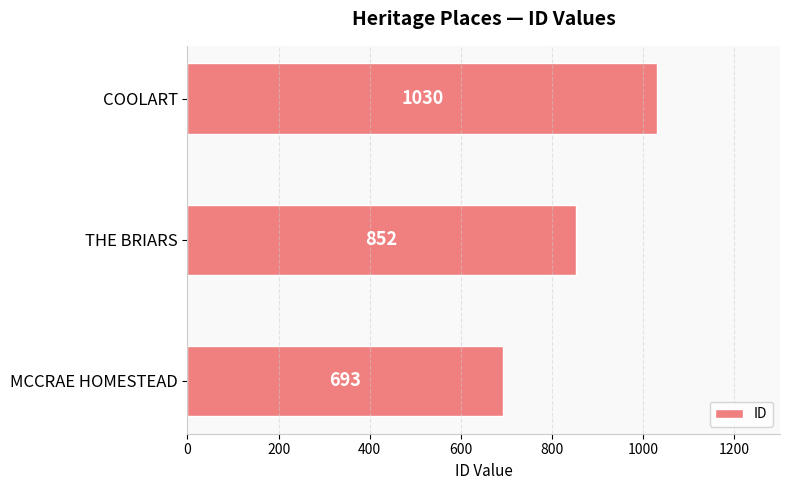

Are the bars horizontal?

Yes